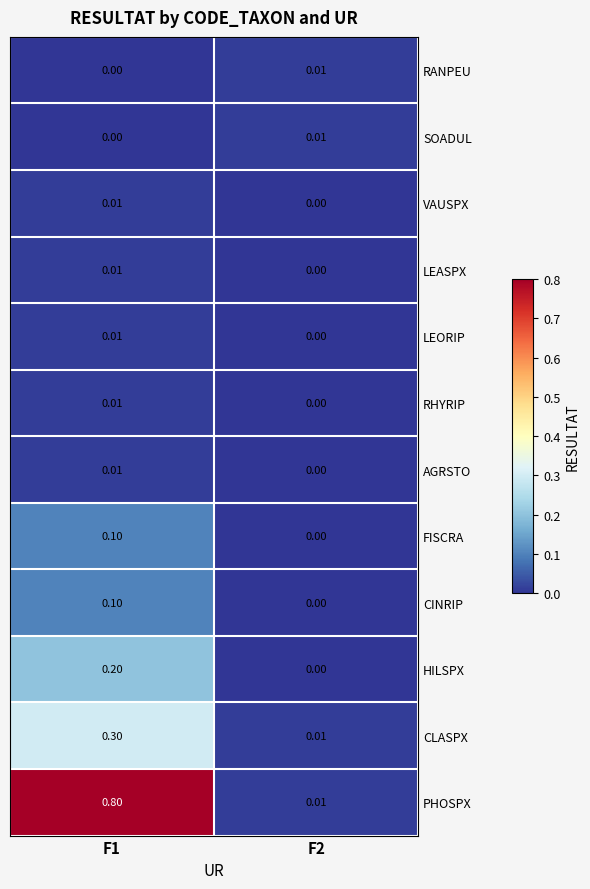

Which series has the largest total across all categories?

PHOSPX